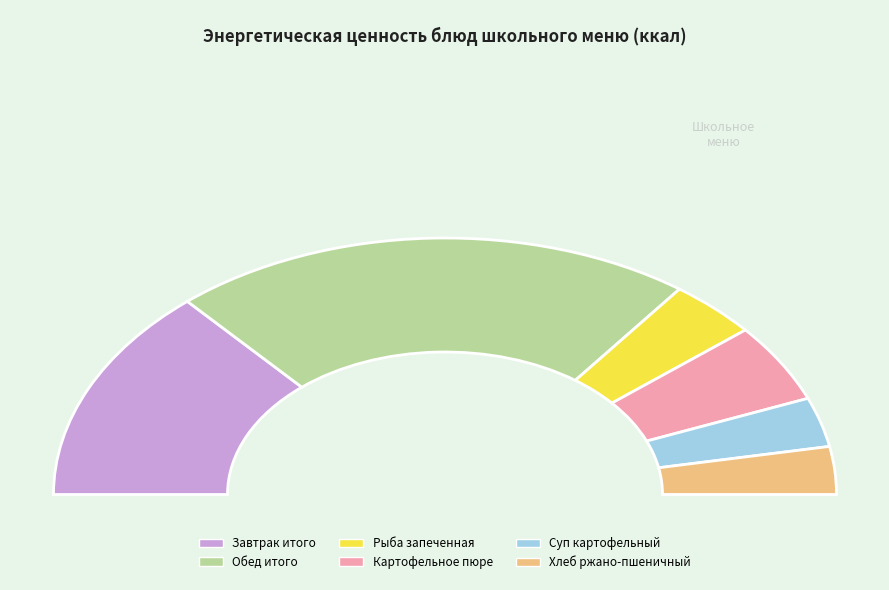

What percentage is the Хлеб ржано-пшеничный slice, to the nearest percent?

6%